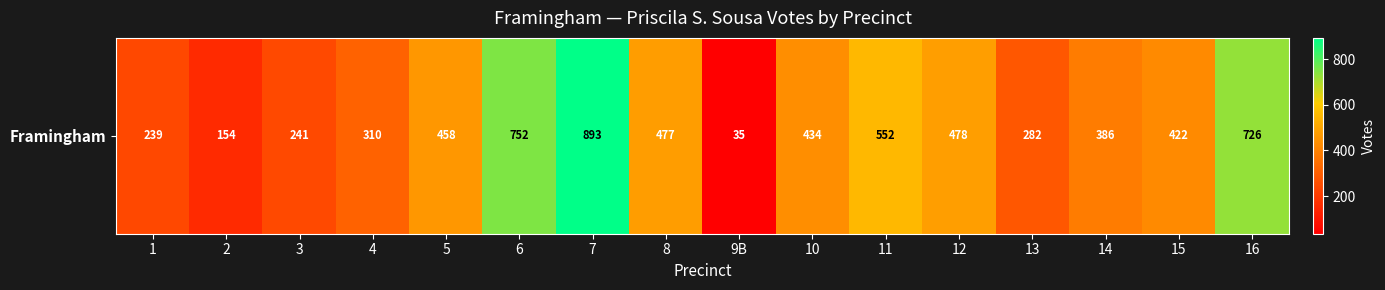

At which label does the data first exceed 434?

5